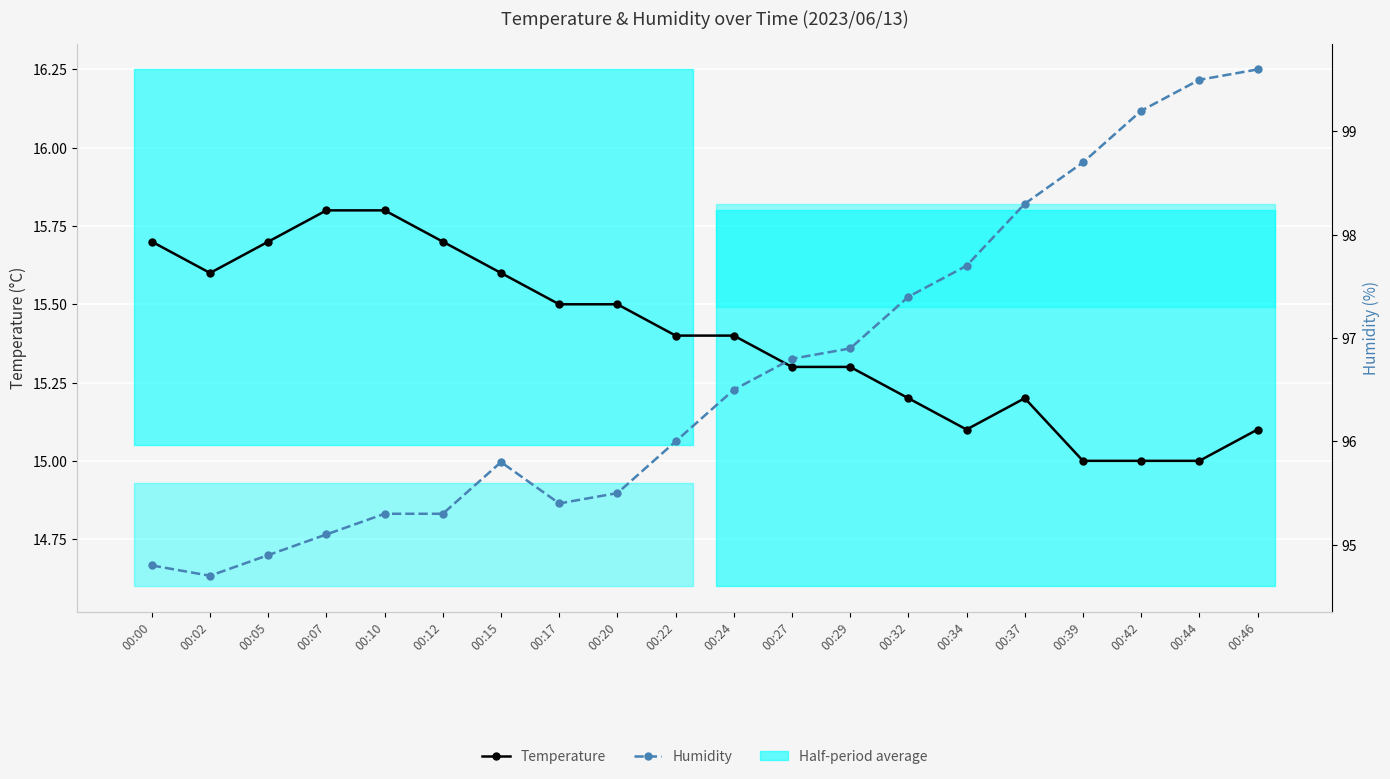

At how many categories does at least one series exceed 94?

20